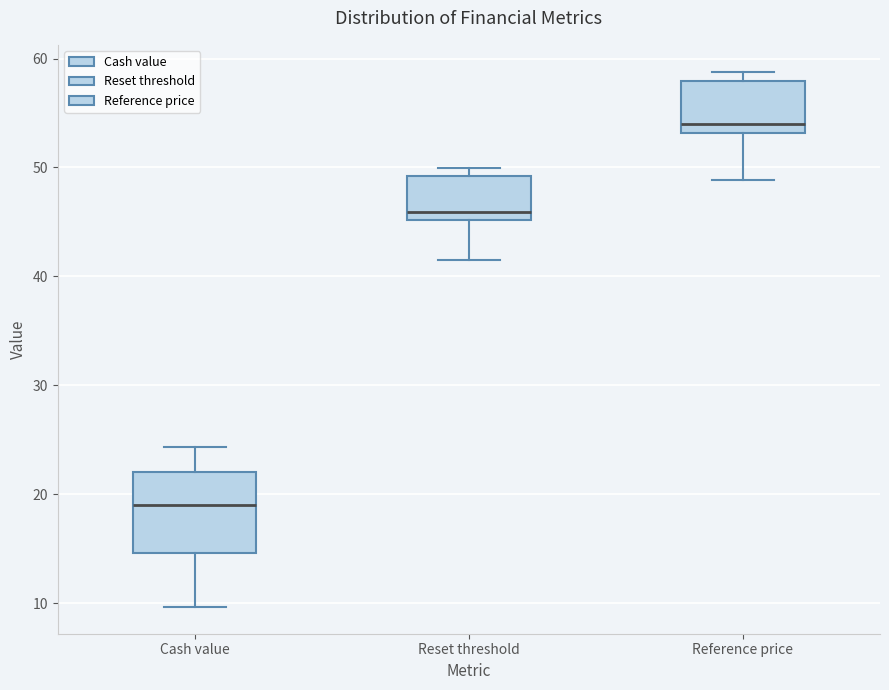

Which box is the tallest, from its lower edge to its upper edge?

Cash value